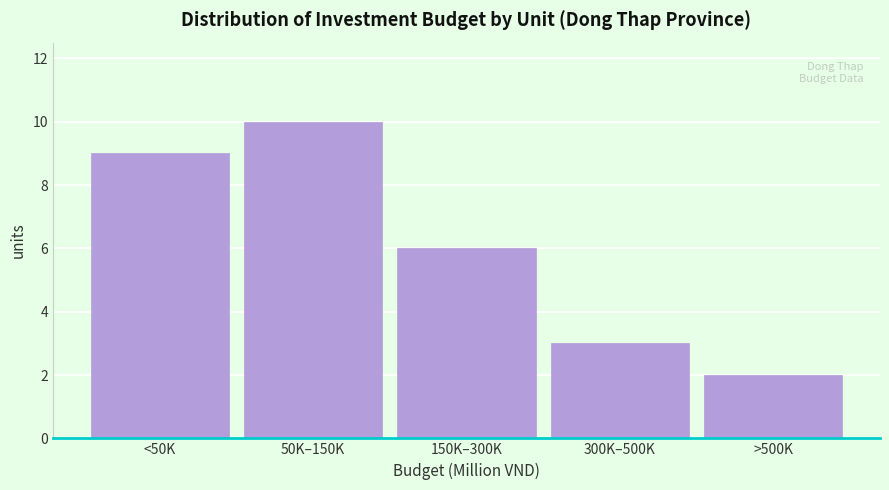

Reading left to right, what are all the values shown in this chart?

<50K=9	50K–150K=10	150K–300K=6	300K–500K=3	>500K=2